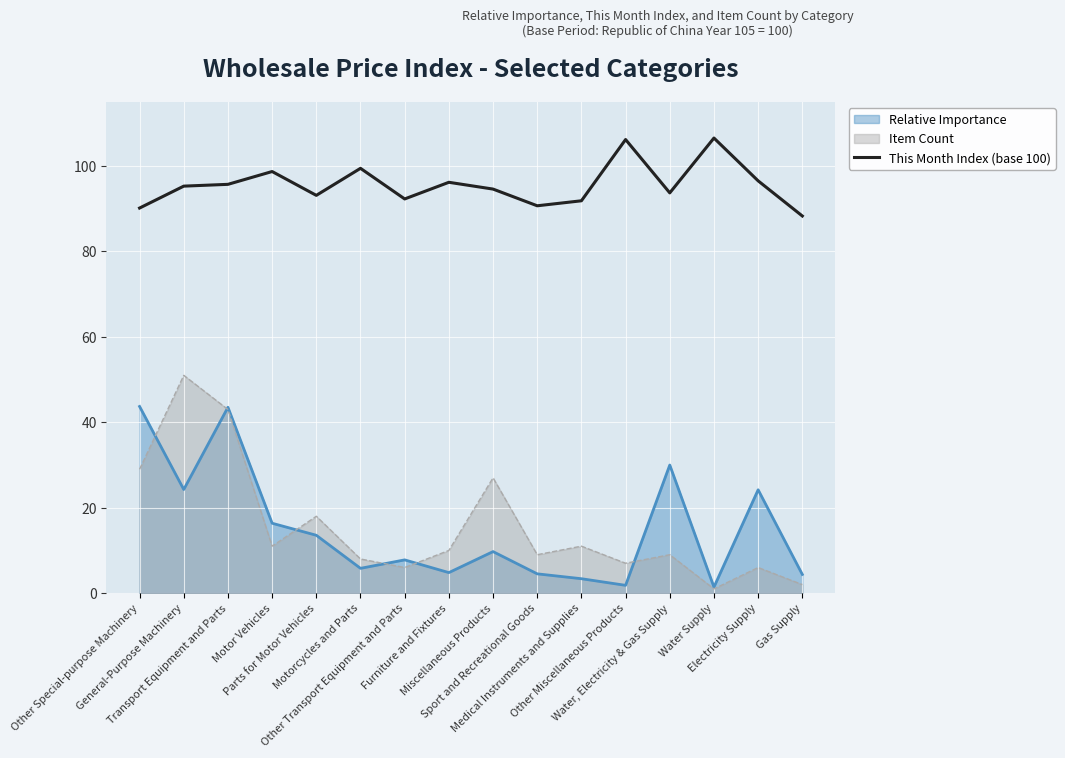

True or false: Relative Importance and This Month Index (base 100) cross at least once.

False